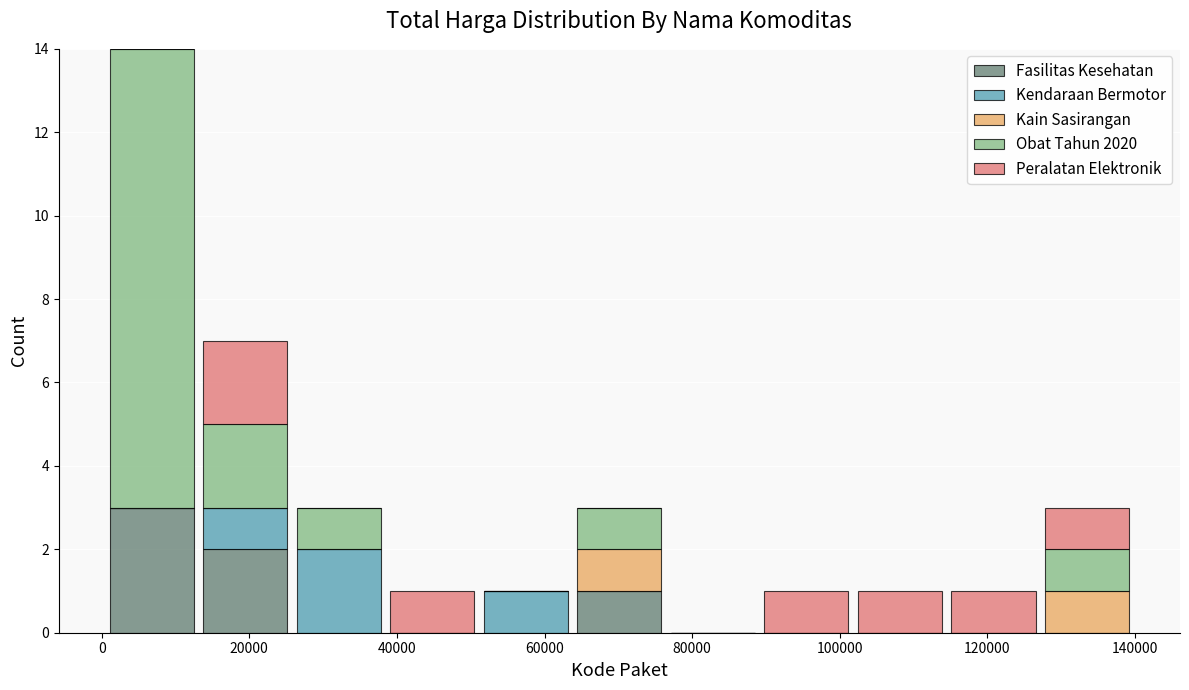

Which range on the x-axis has the tallest stacked bar (by total height)?

0 to 14000